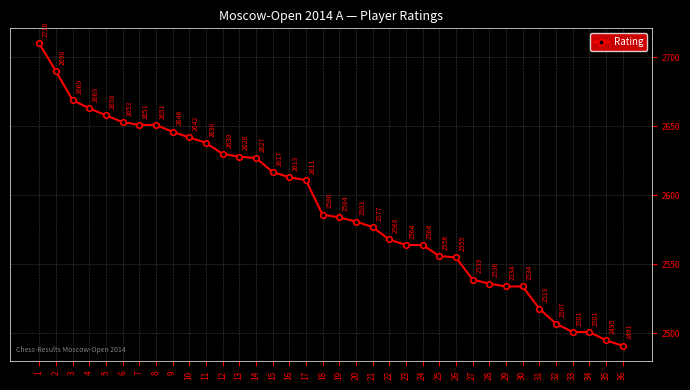

How many data points are less than 2586?

18